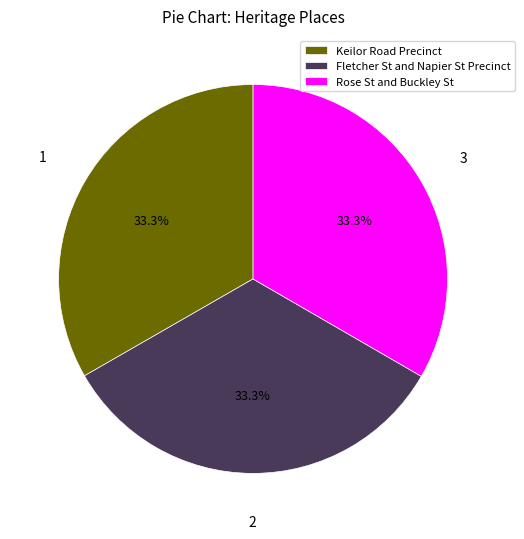

True or false: Keilor Road Precinct accounts for 33% of the total.

True